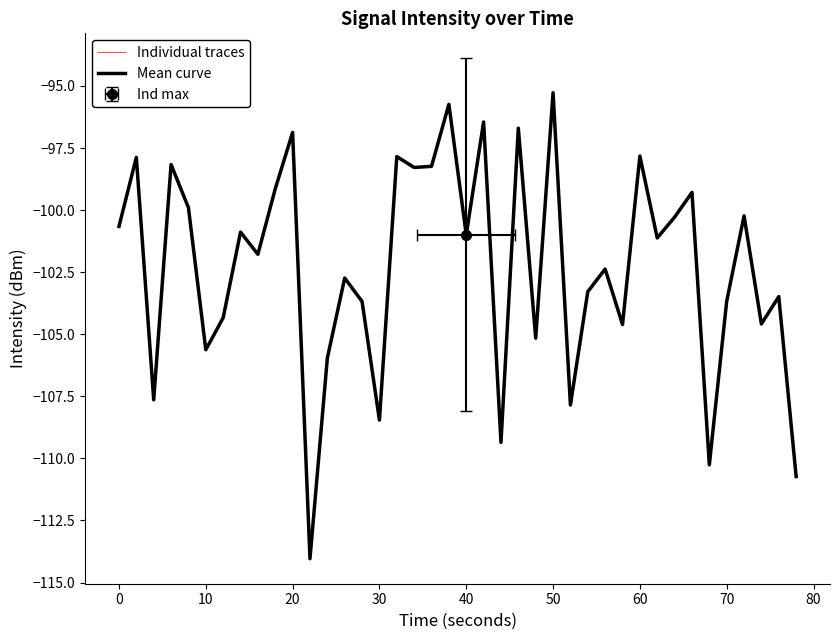

How many lines are shown in the chart?

1